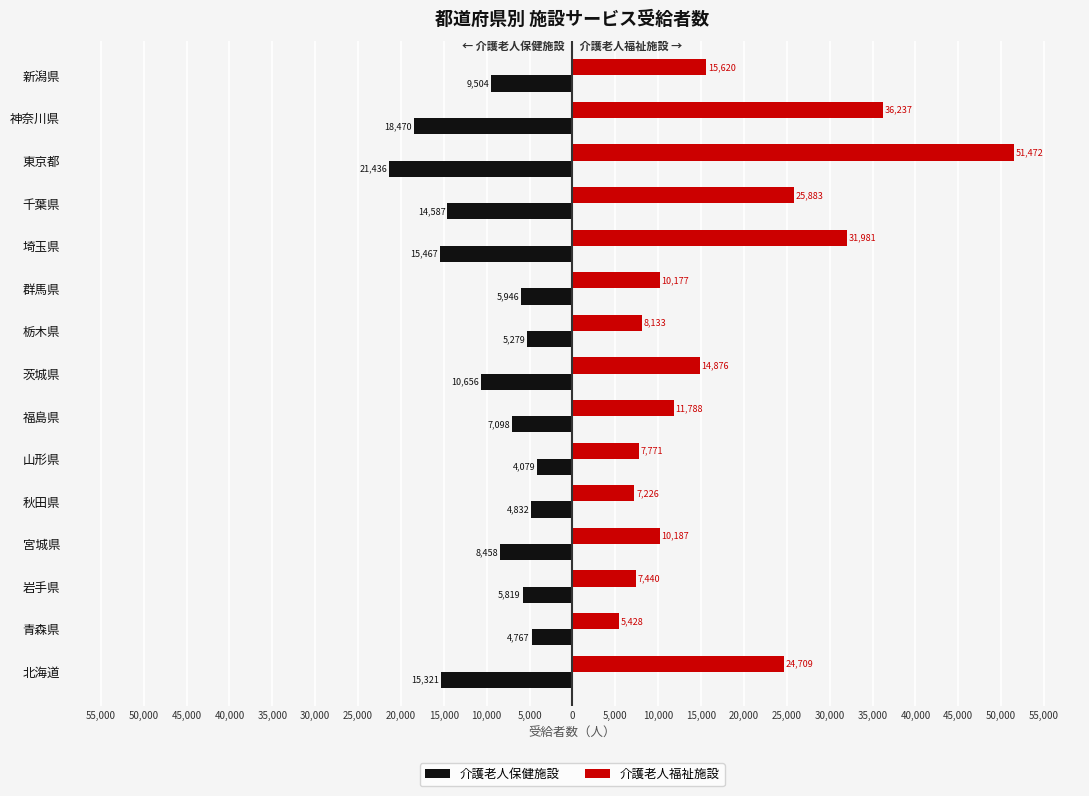

How many data points in 介護老人福祉施設 are less than 11788?

7